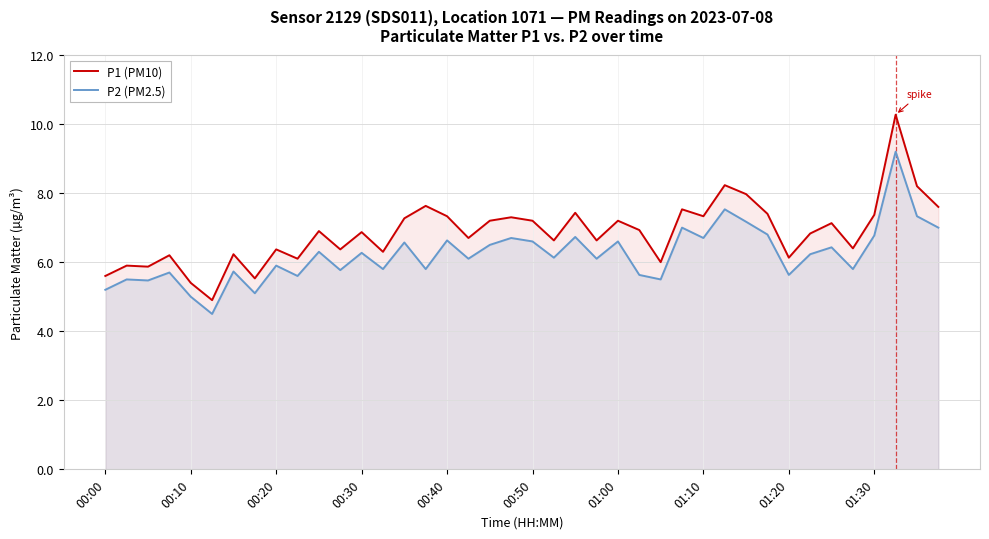

How many interior local valleys does the P2 (PM2.5) series have?

14